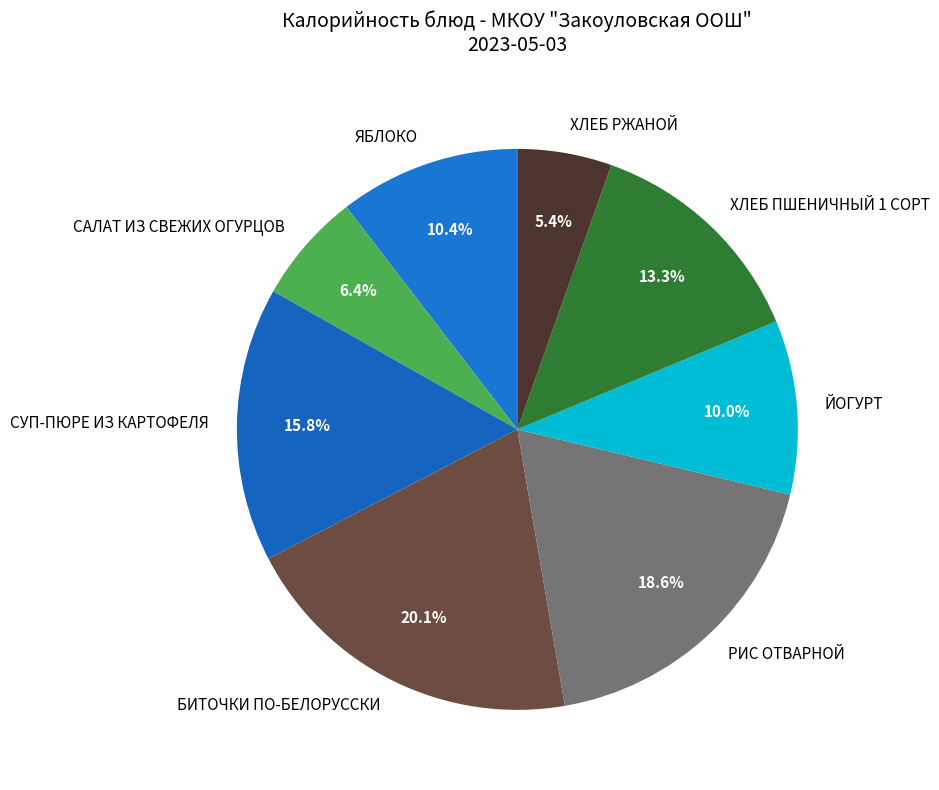

Do САЛАТ ИЗ СВЕЖИХ ОГУРЦОВ and ЙОГУРТ together represent more than half of the pie?

No